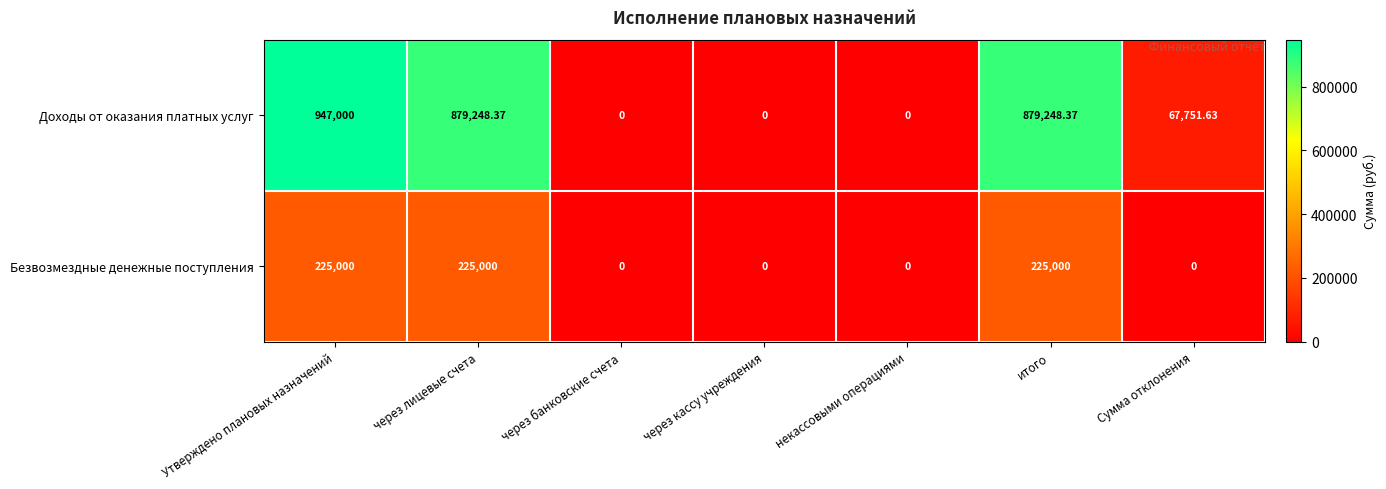

At which label does Доходы от оказания платных услуг first exceed 67751?

Утверждено плановых назначений